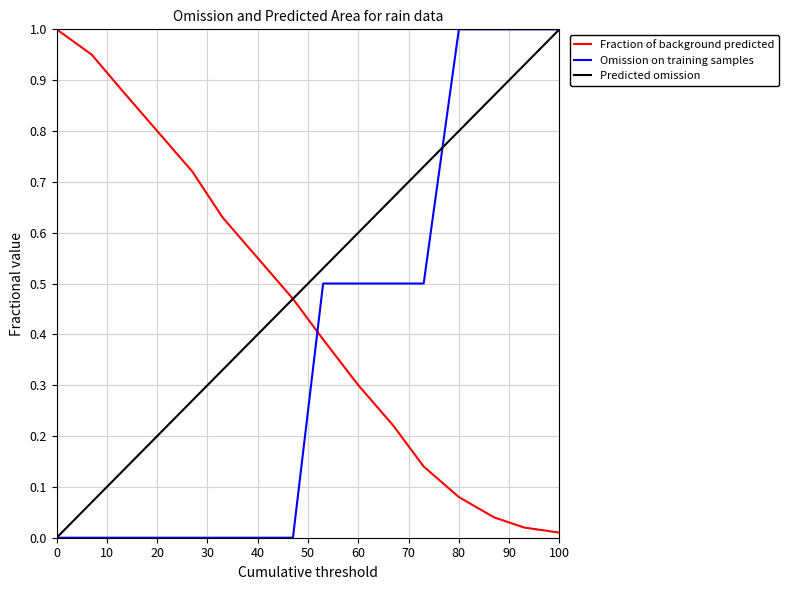

How many times do Fraction of background predicted and Omission on training samples cross each other?

1